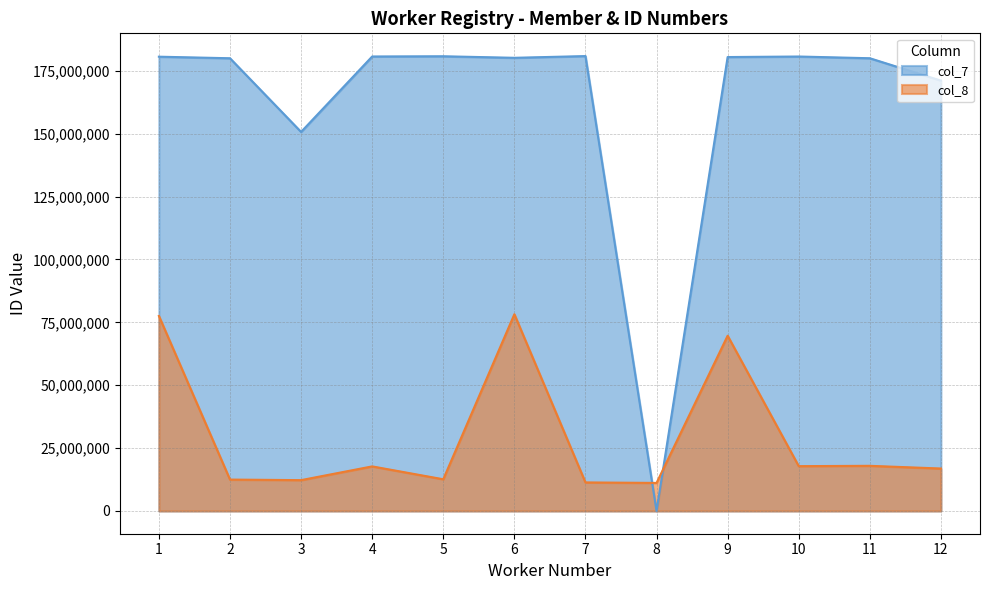

Reading left to right, what are all the values shown in this chart?

col_7: 180623455	180002446	150708799	180702195	180791258	180181842	180865839	8	180479772	180693517	180007135	171112180
col_8: 77535535	12487916	12262243	17727296	12608464	78213329	11352744	11155019	69676287	17824341	17953758	16879277